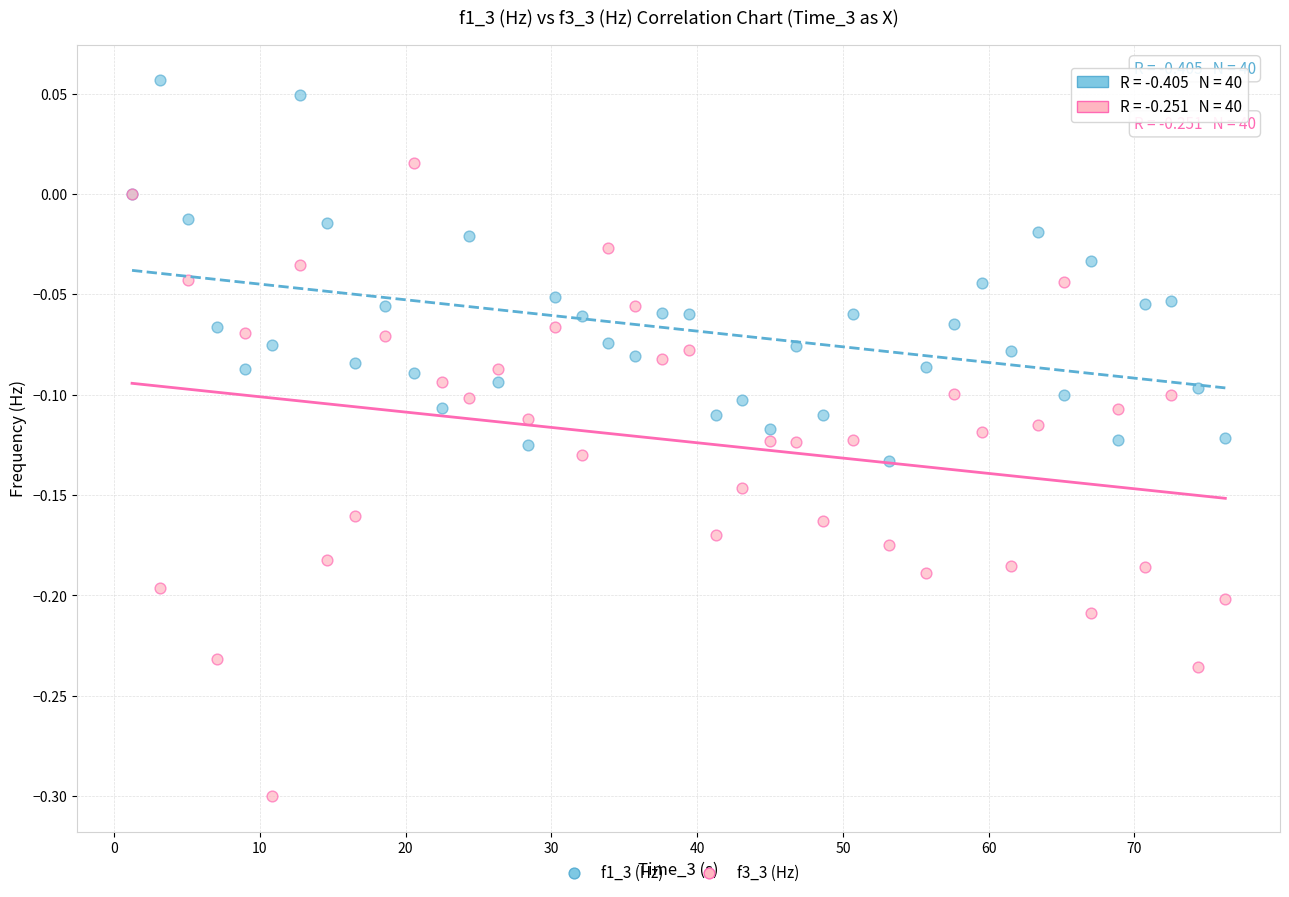

Which series contains the lowest Y value?

f3_3 (Hz)